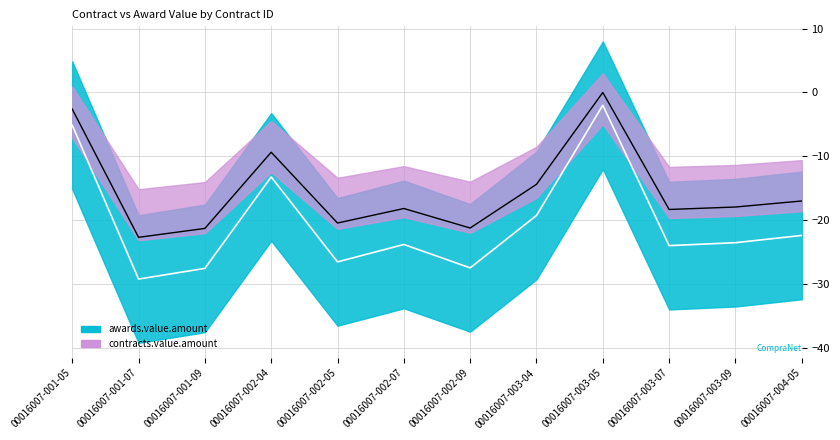

List the labels in order of value, smallest first.

00016007-001-07, 00016007-001-09, 00016007-002-09, 00016007-002-05, 00016007-003-07, 00016007-002-07, 00016007-003-09, 00016007-004-05, 00016007-003-04, 00016007-002-04, 00016007-001-05, 00016007-003-05